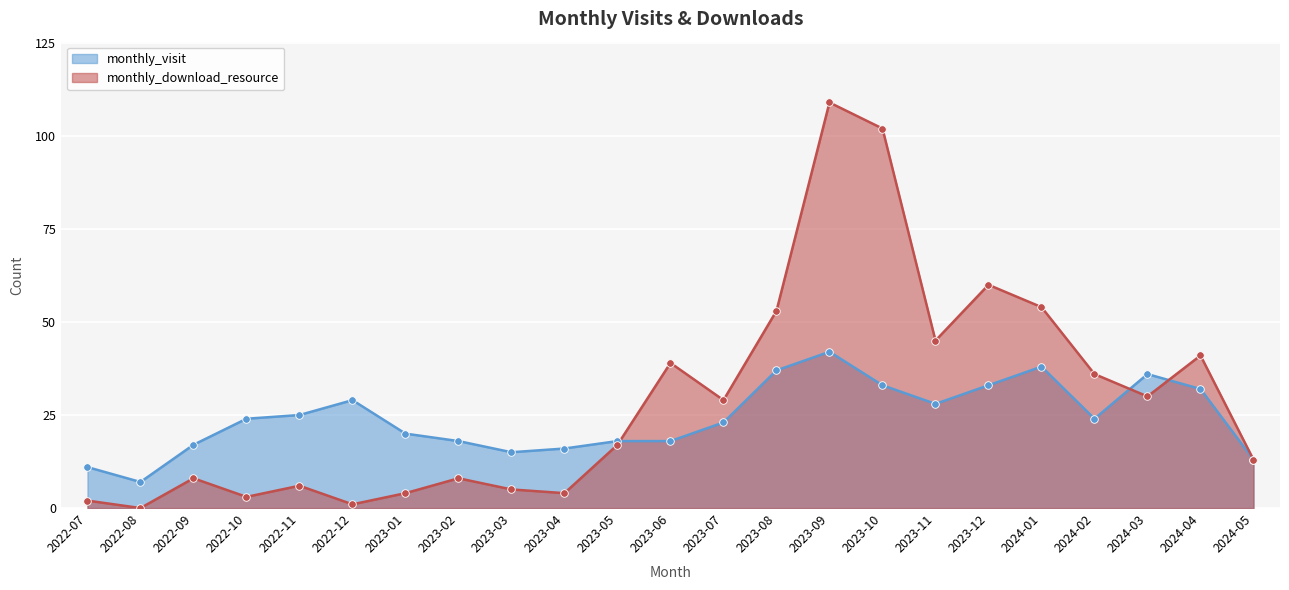

Which series has the largest Y range (max minus min)?

monthly_download_resource